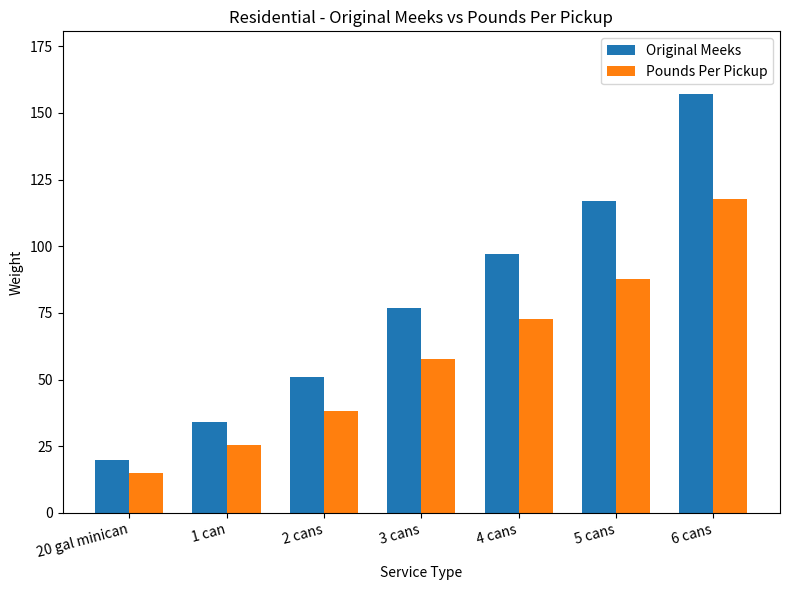

Are the bars horizontal?

No